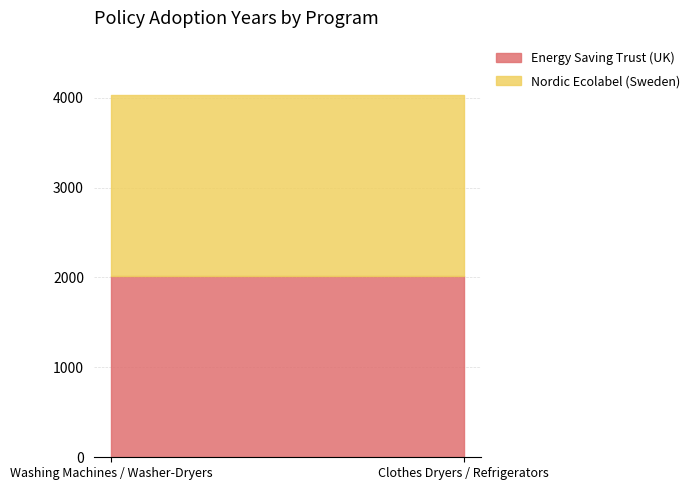

Which series has the largest total across all categories?

Energy Saving Trust (UK)